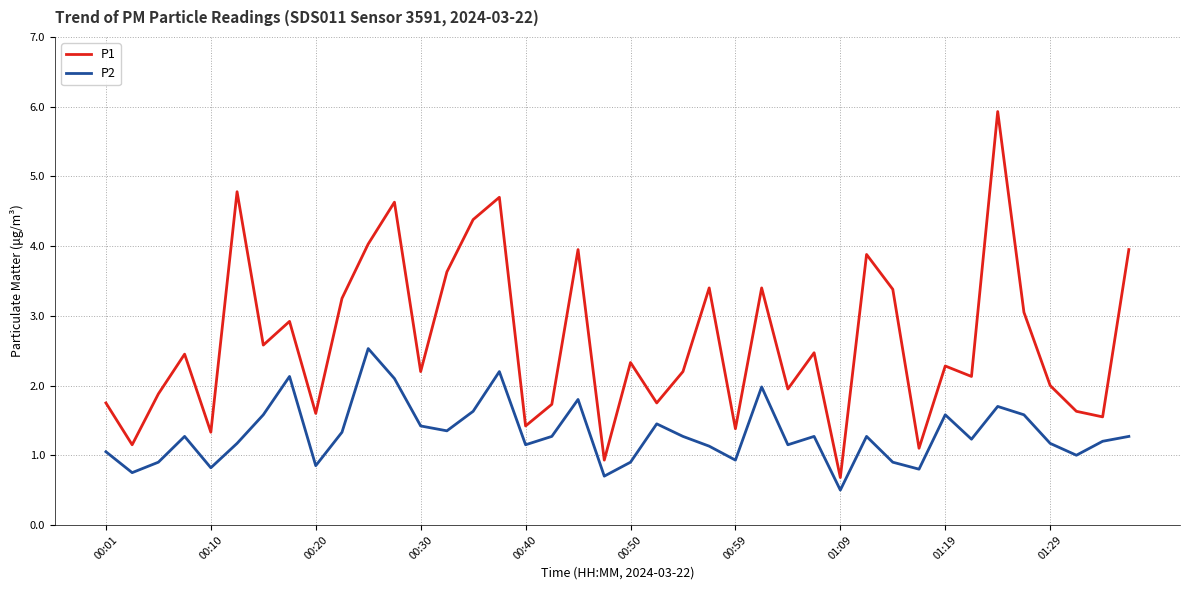

Does the chart have visible grid lines?

Yes